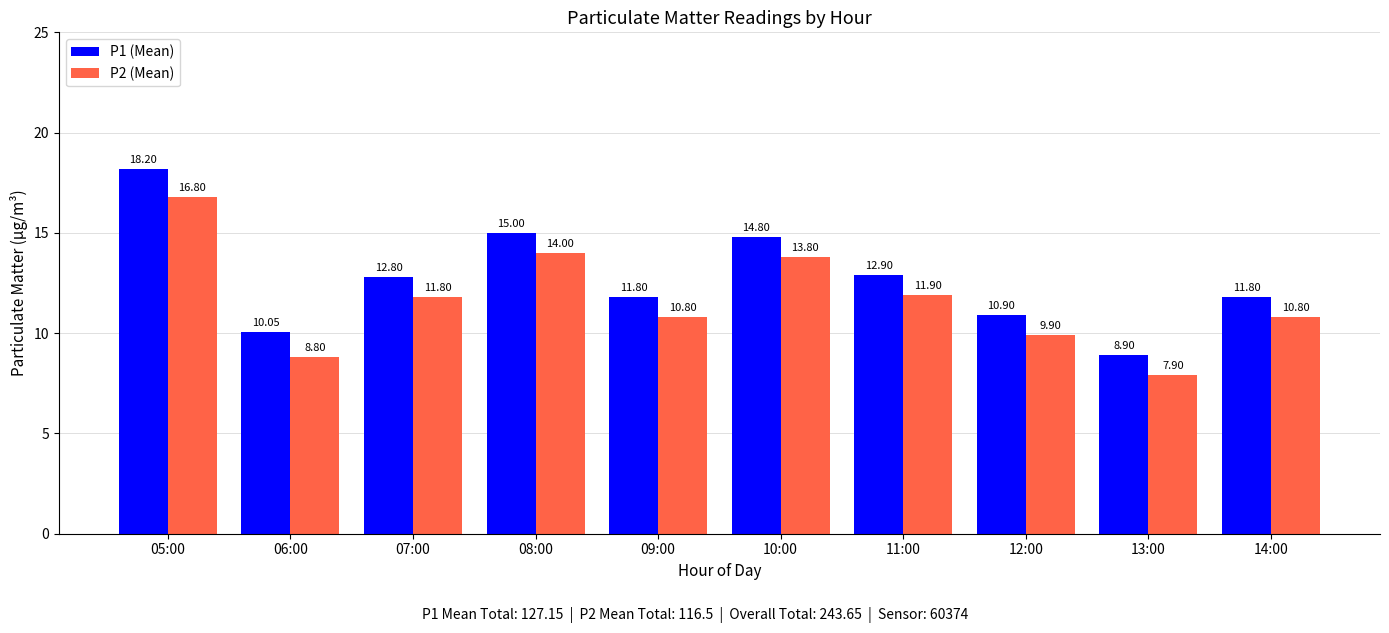

Which series has the widest spread of values?

P1 (Mean)